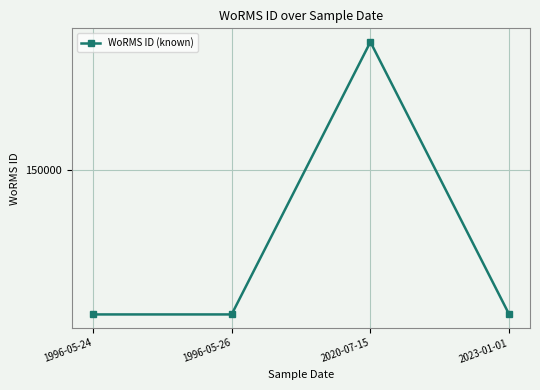

The chart shows a value of 104733 at 2020-07-15. True or false?

False